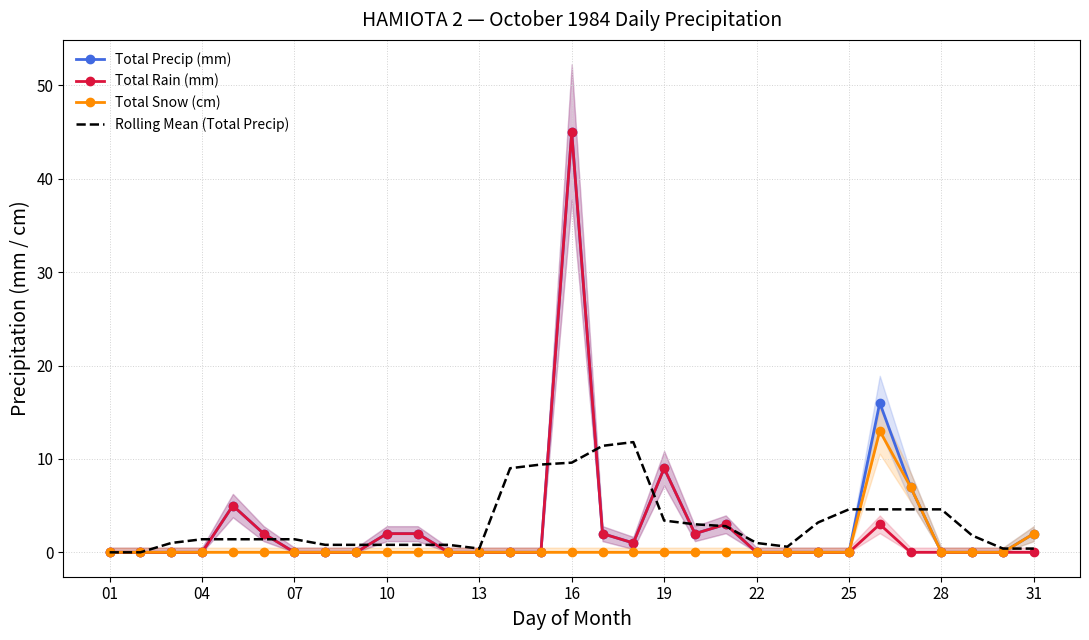

True or false: Total Snow (cm) has a value of 0.0 at 10.

True